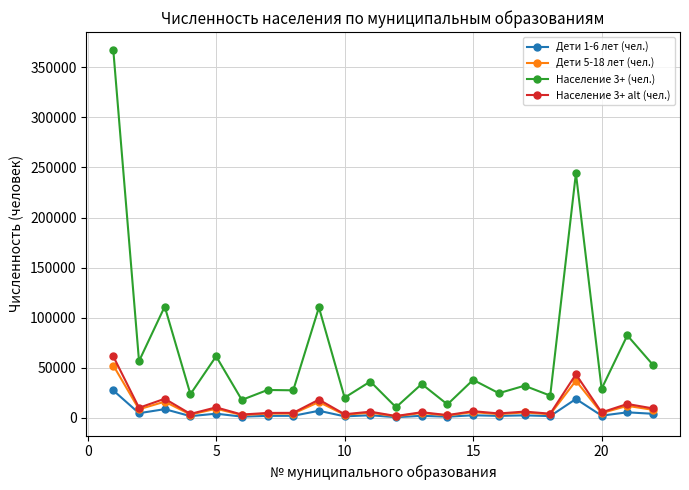

Which series has the widest spread of values?

Население 3+ (чел.)